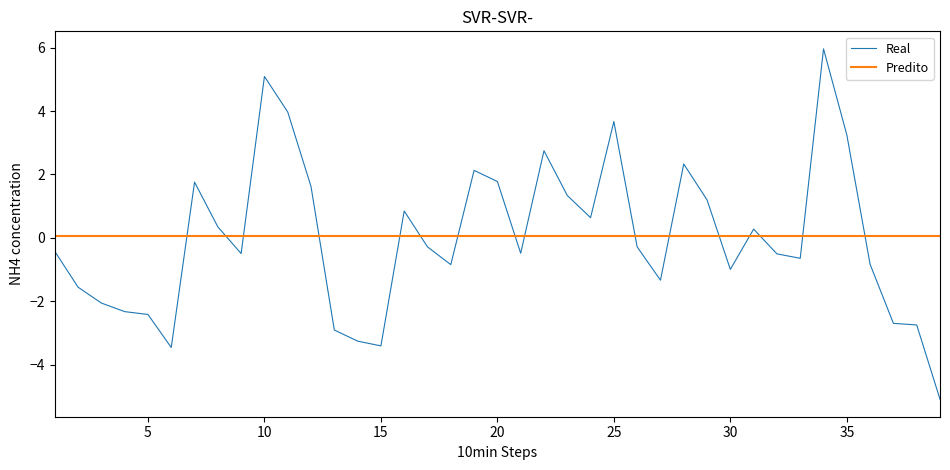

How many intersections are there between Real and Predito?

16